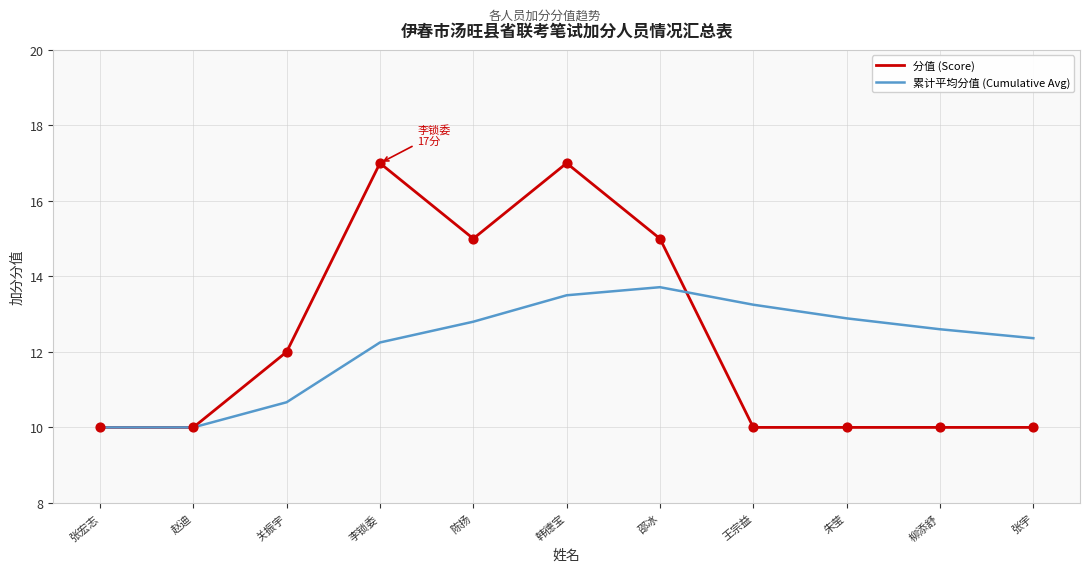

Which series has the largest total across all categories?

分值 (Score)